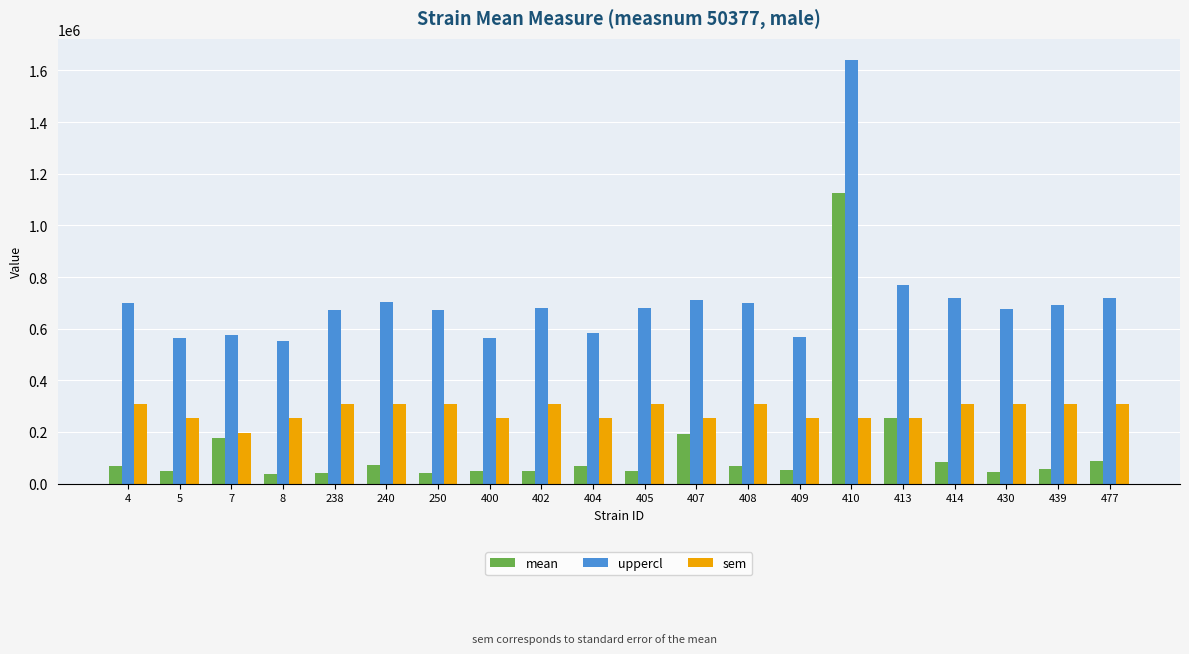

How many data points in uppercl are above 681785?

10